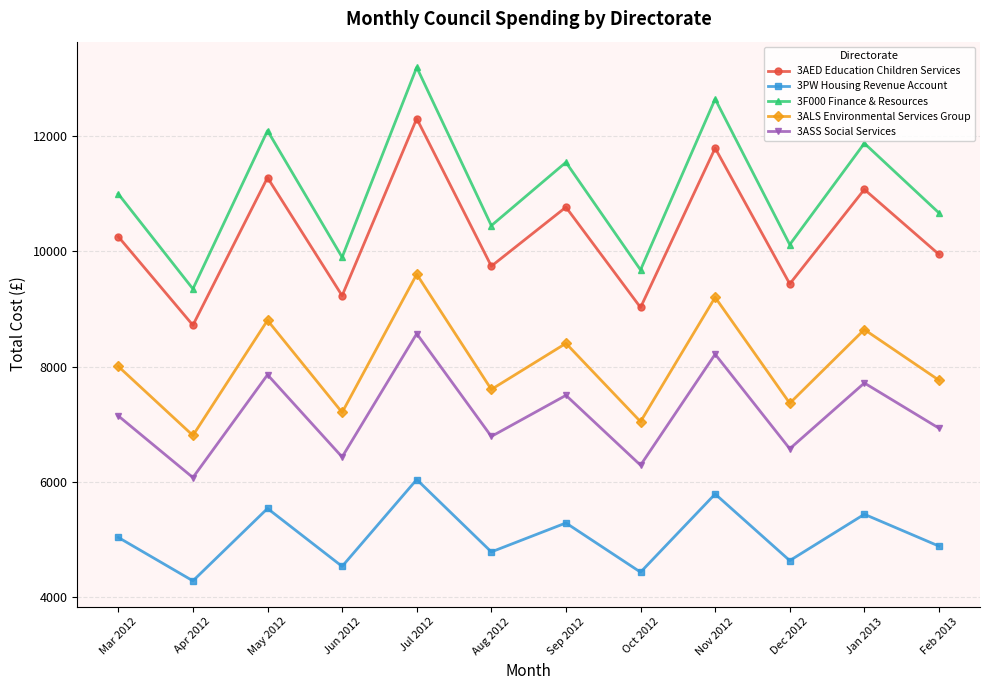

True or false: 3ASS Social Services and 3ALS Environmental Services Group intersect in this chart.

False